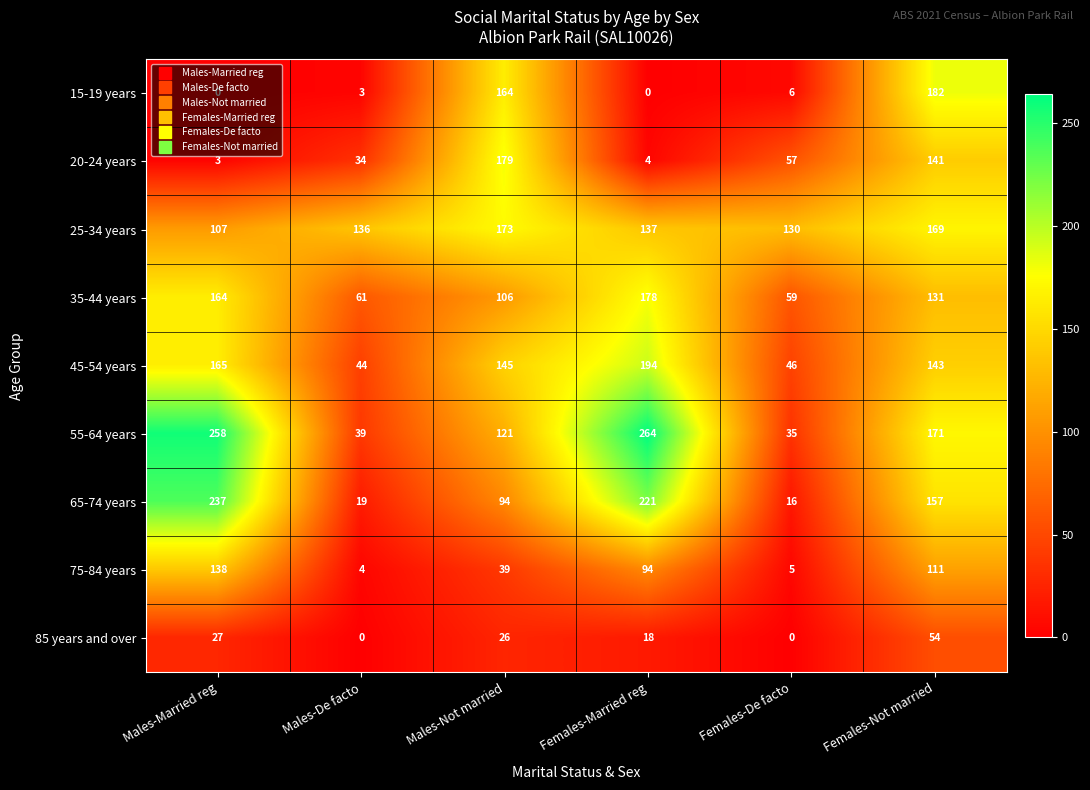

Which series changed the most between Males-Married reg and Males-Not married?

20-24 years